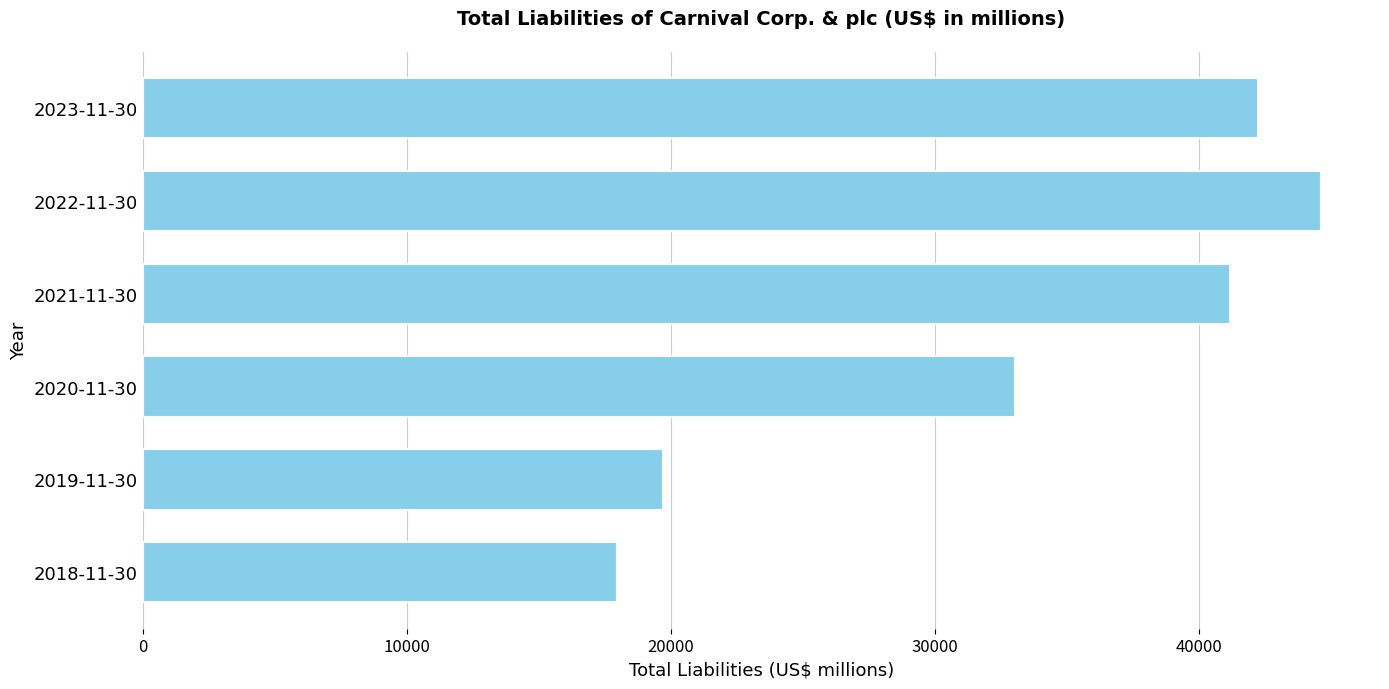

List the labels in order of value, smallest first.

2018-11-30, 2019-11-30, 2020-11-30, 2021-11-30, 2023-11-30, 2022-11-30